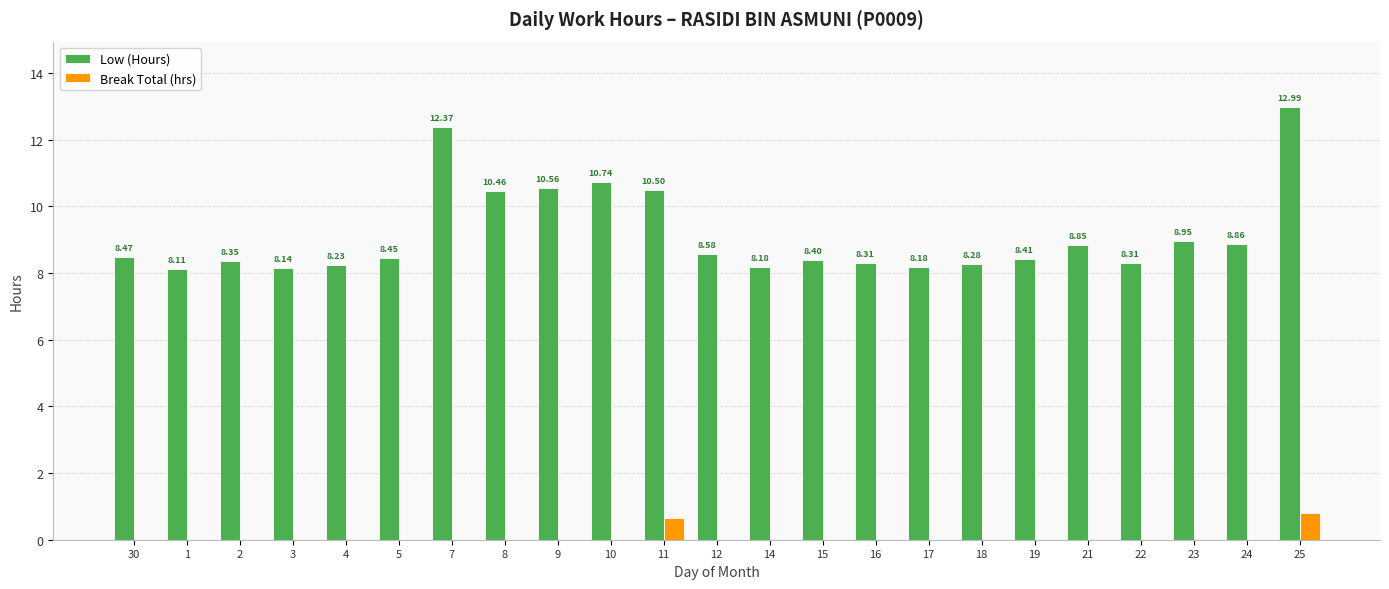

How many groups of bars are there?

23